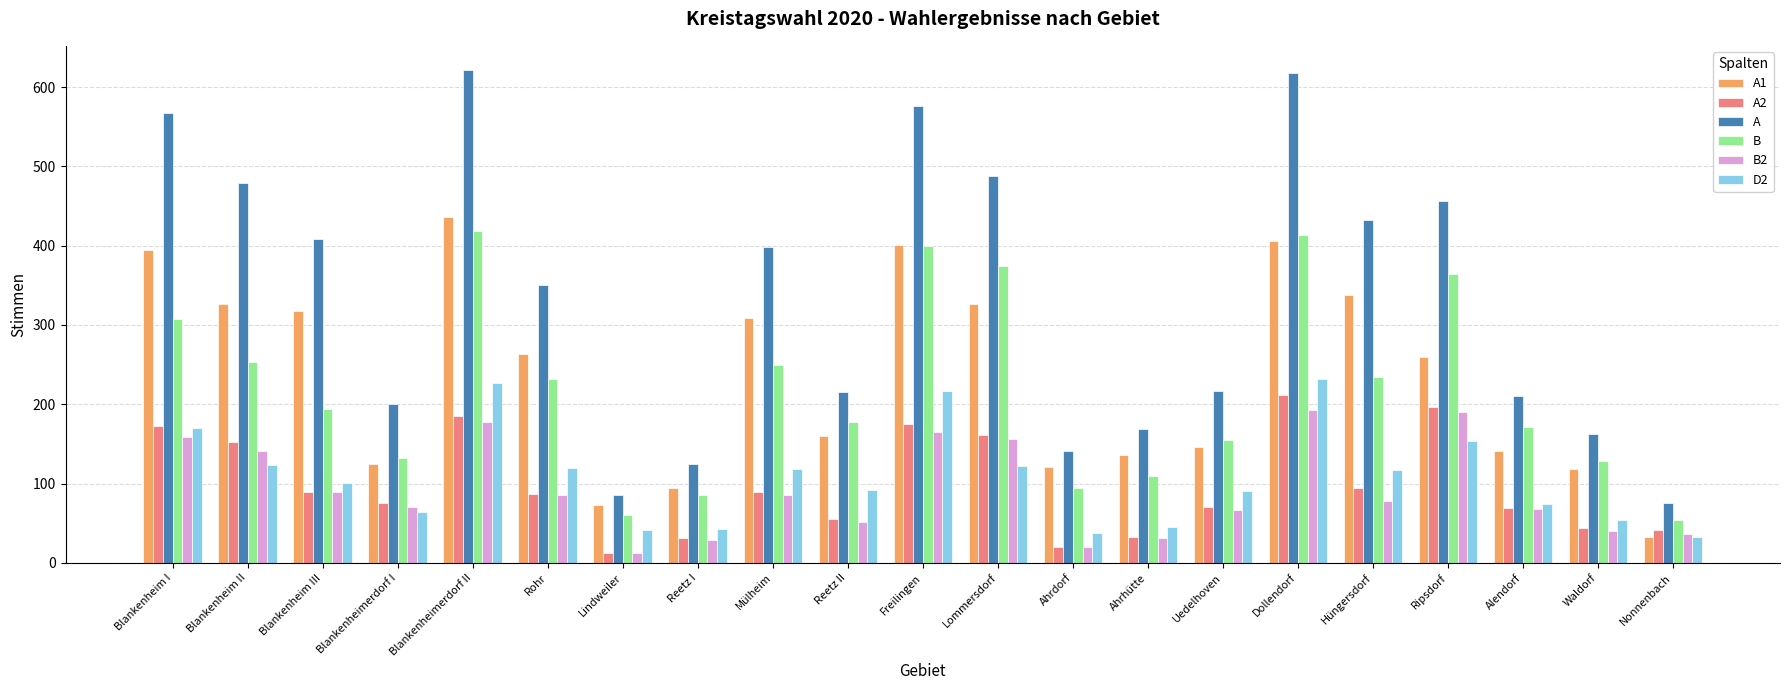

What is the label of the 5th bar from the right?

Hüngersdorf